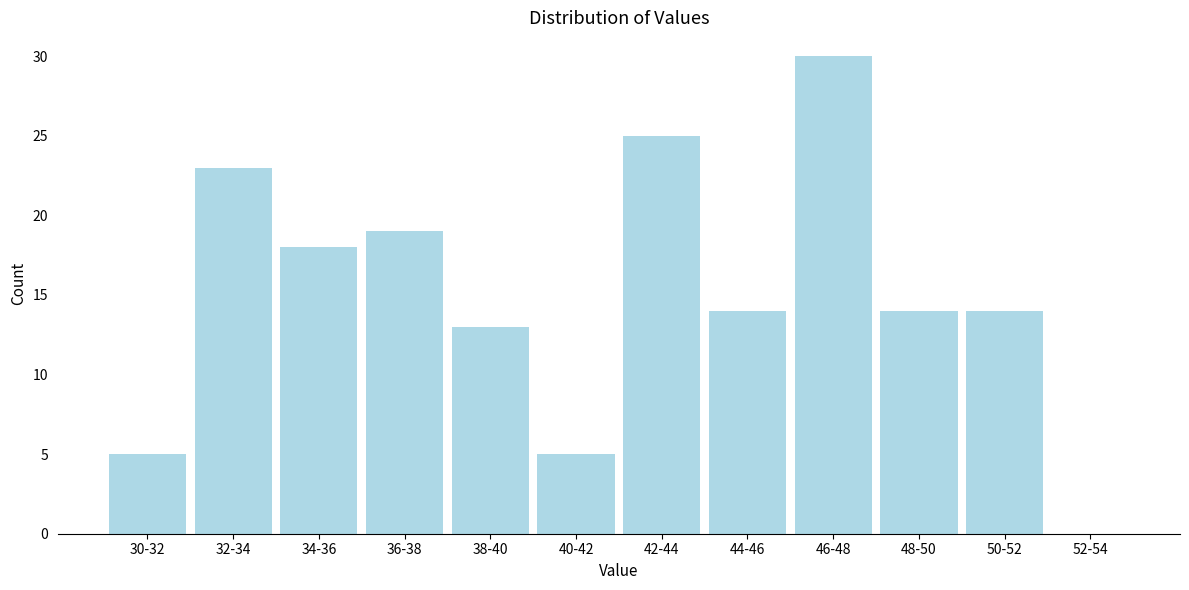

Reading left to right, what are all the values shown in this chart?

30-32=5	32-34=23	34-36=18	36-38=19	38-40=13	40-42=5	42-44=25	44-46=14	46-48=30	48-50=14	50-52=14	52-54=0